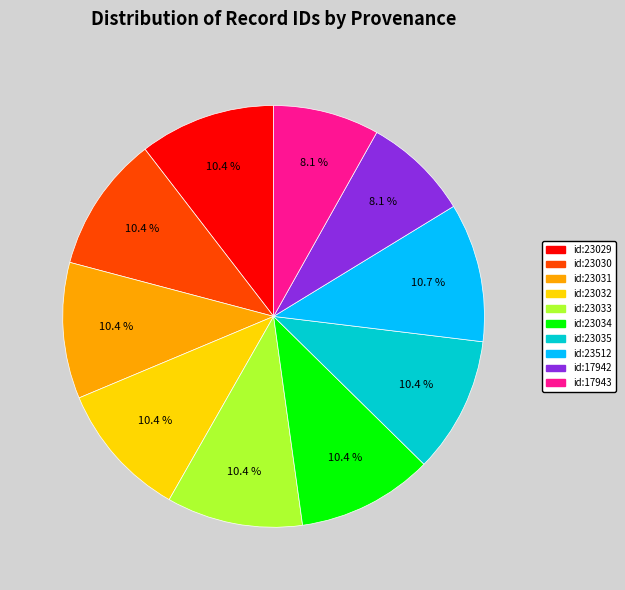

Count the number of slices in the pie.

10